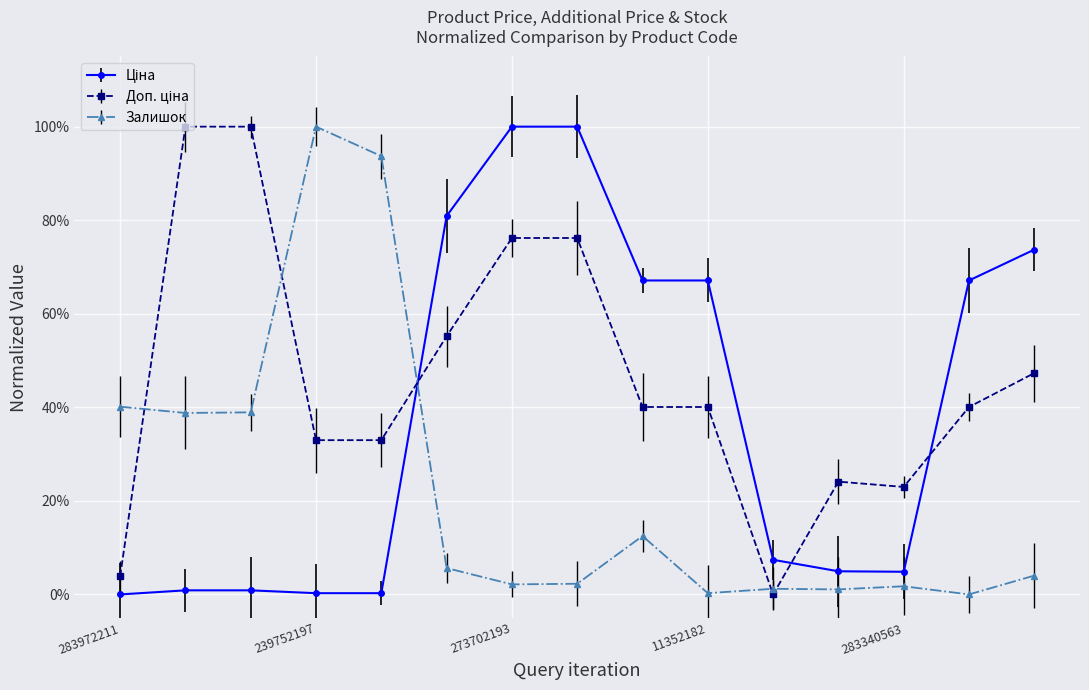

Which series has the largest total across all categories?

Доп. ціна